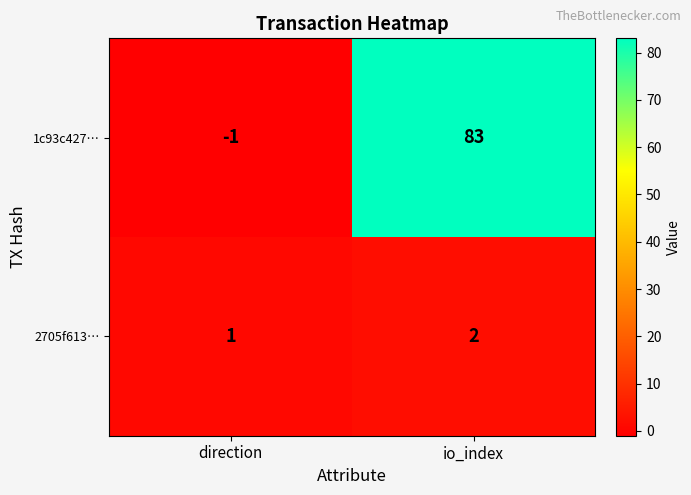

Reading right to left, extract all data points from this chart.

1c93c427…: io_index=83	direction=-1
2705f613…: io_index=2	direction=1